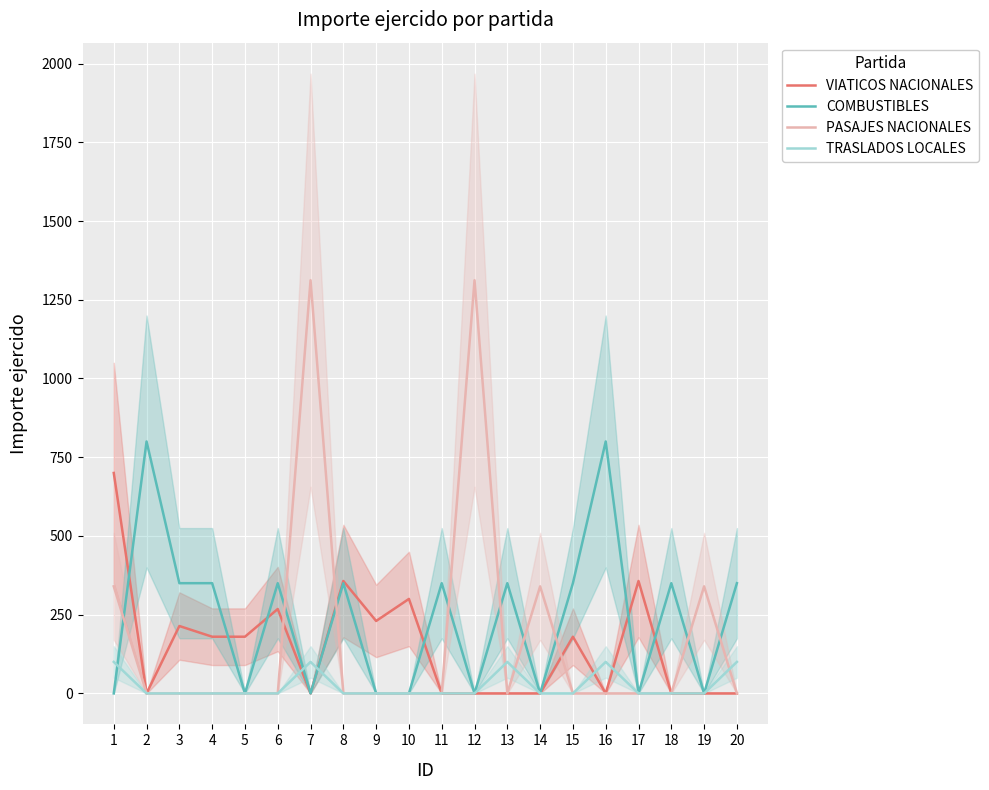

Which series has the largest total across all categories?

COMBUSTIBLES